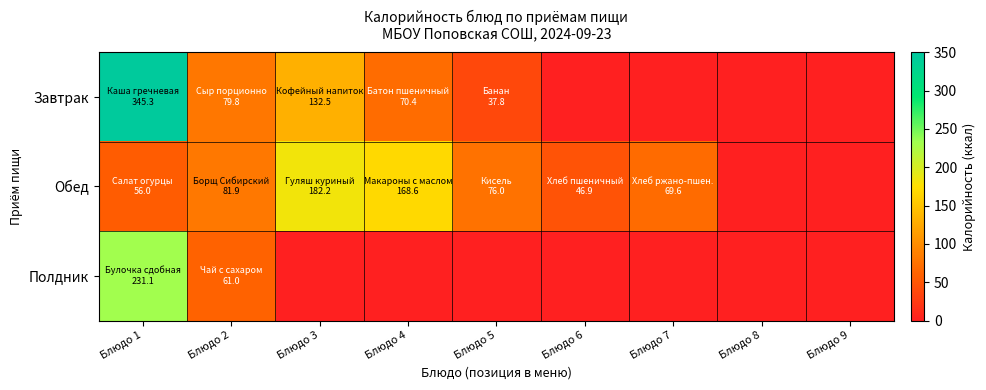

Which series has the largest total across all categories?

Обед